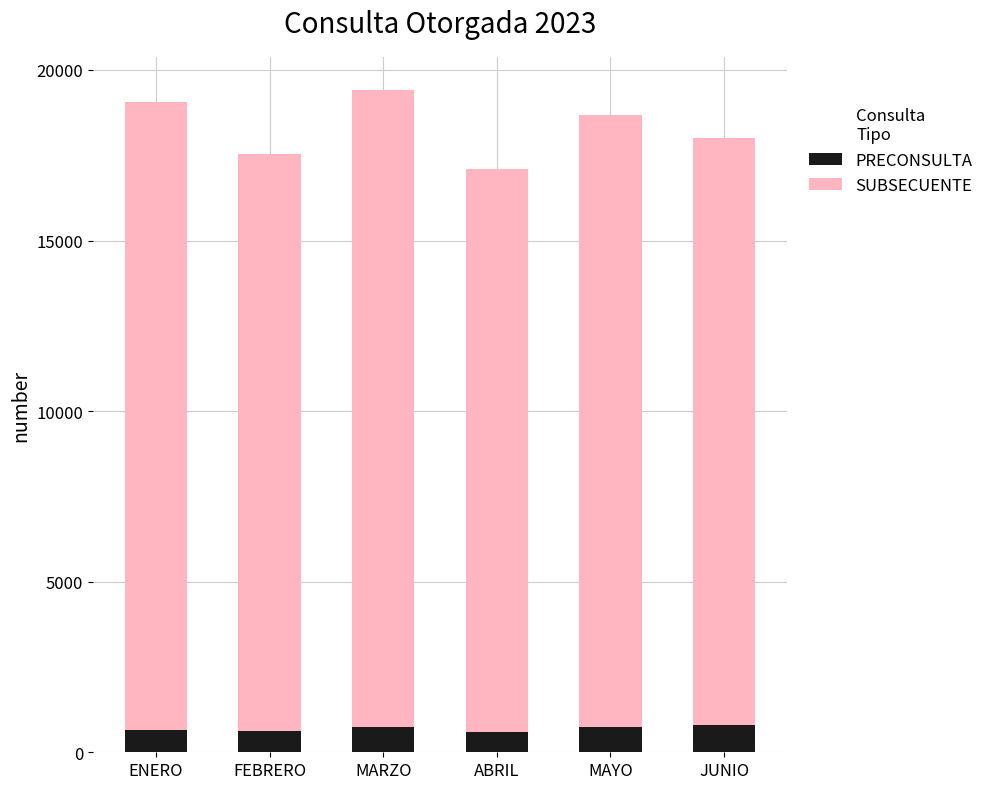

What is the highest value of the PRECONSULTA series?

791